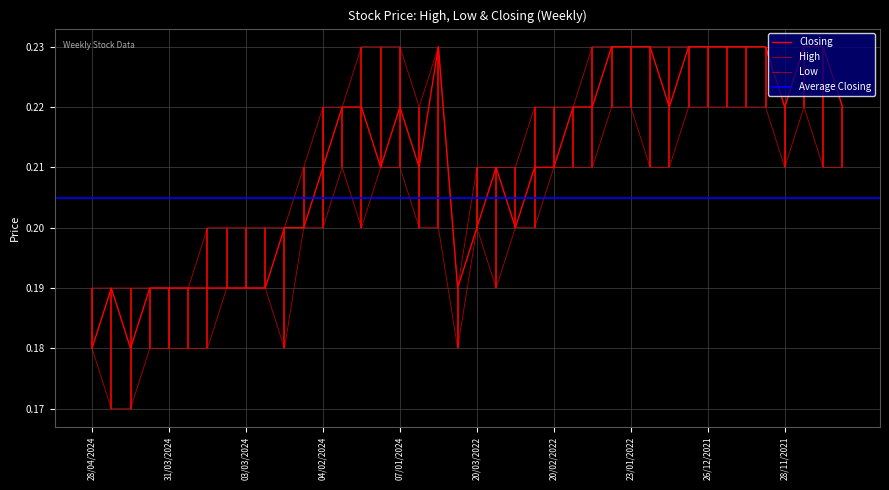

At 04/02/2024, list the series in order from smallest to largest.

Low, Closing, High